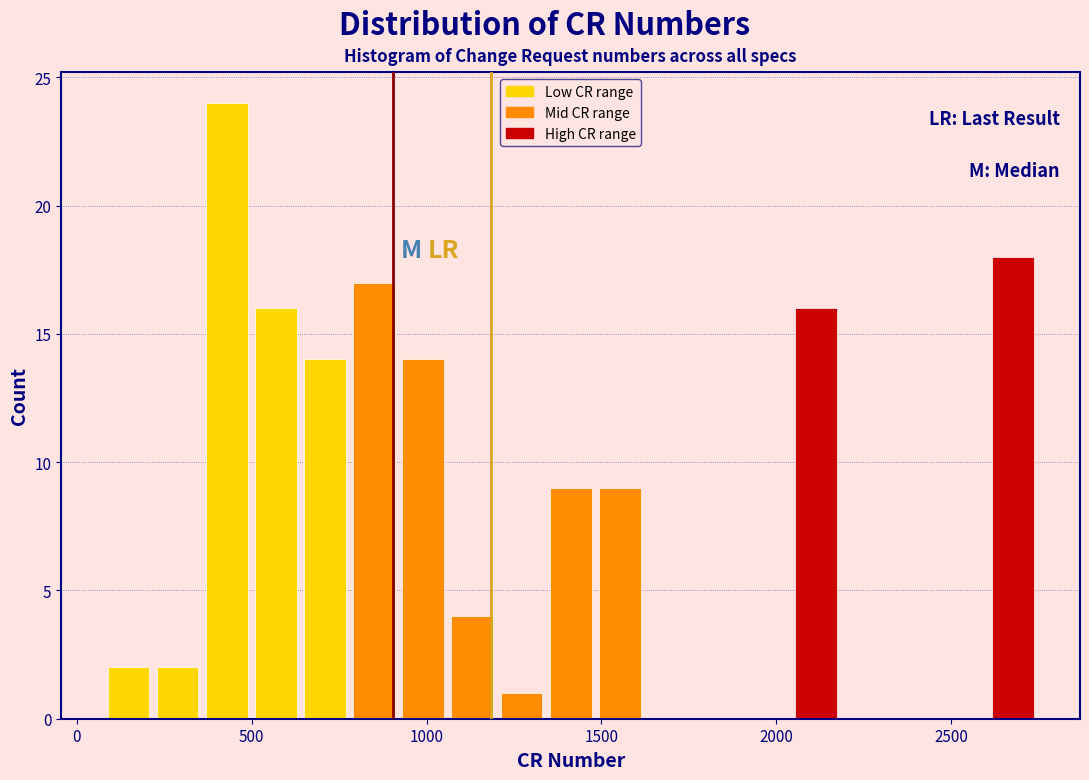

Read against the x-axis, roughly where is the centre of the tallest bar?

450